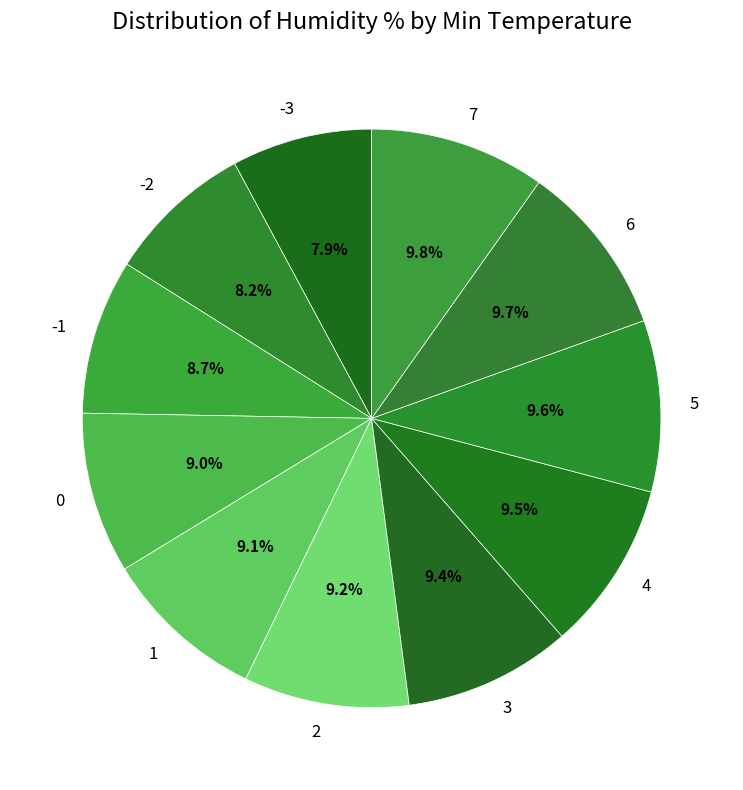

Combined, do 4 and 3 account for over 50%?

No